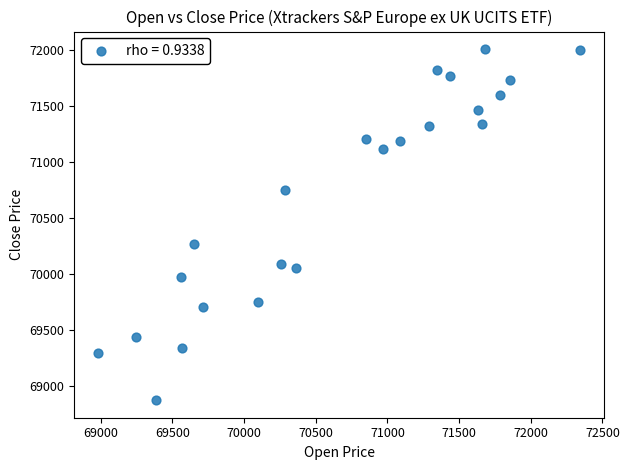

What is the range of X values (max minus min)?

3363